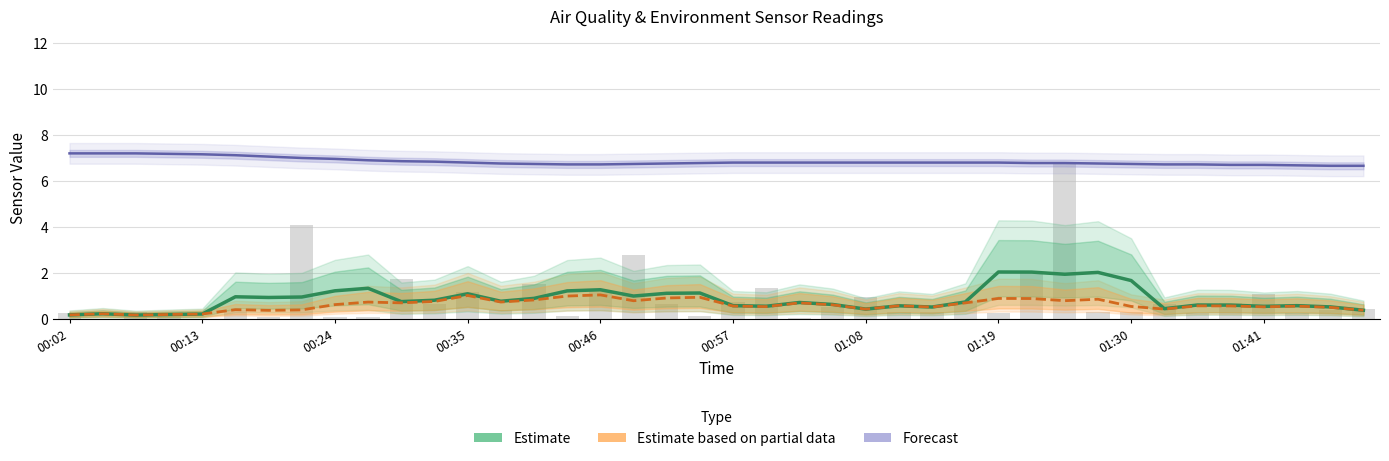

The value of Estimate (SDS_P1) at 21 is 0.6. True or false?

True